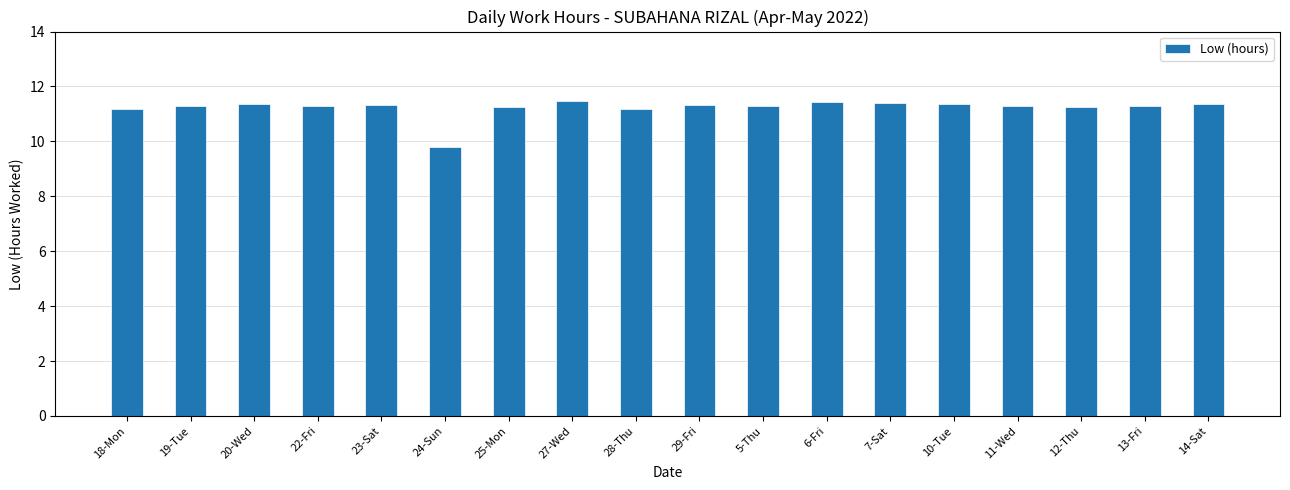

Which label corresponds to the smallest value in the chart?

24-Sun